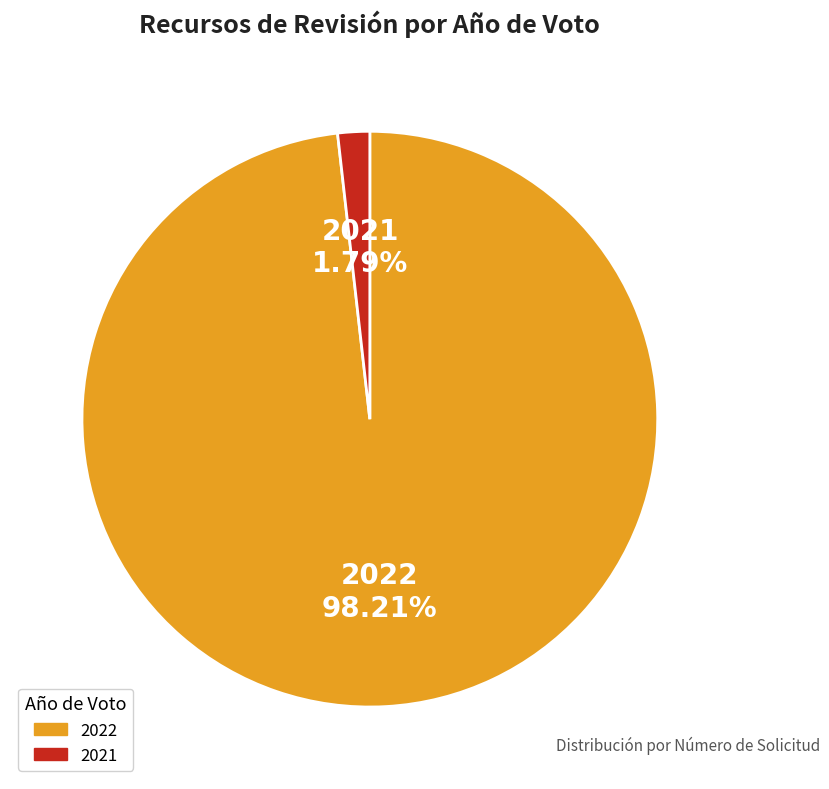

The 2021 slice represents 2% of the pie. True or false?

True